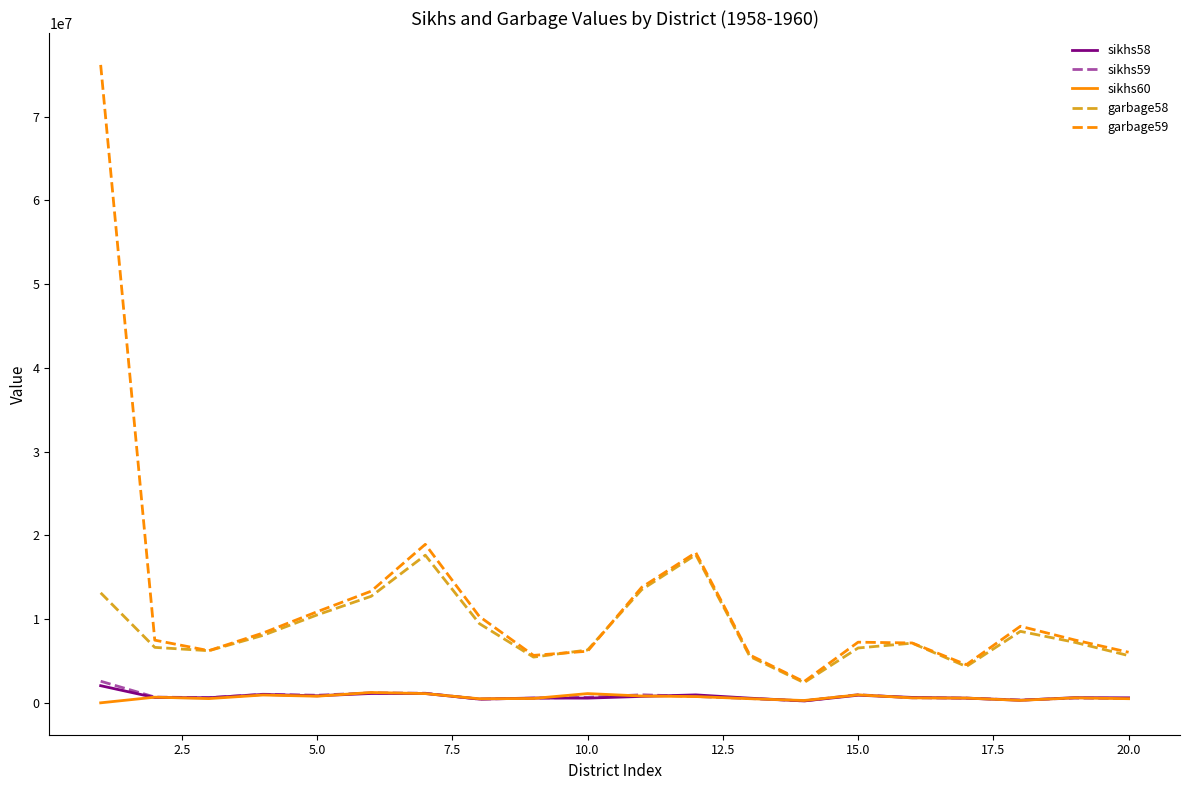

Does the chart display data point markers on the line(s)?

No